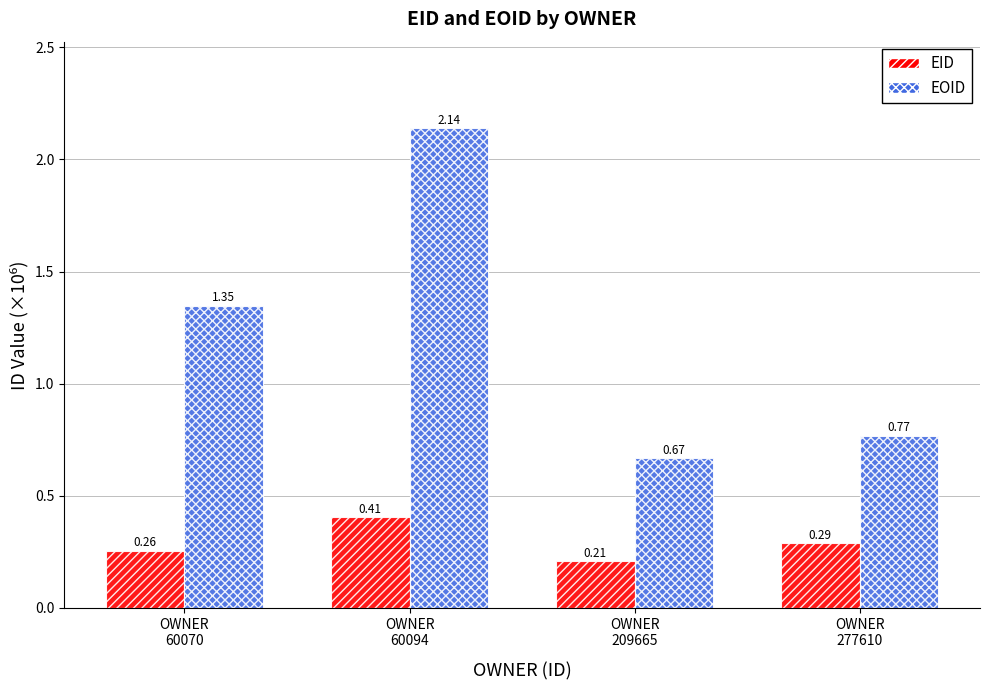

Which series has the largest range (max minus min)?

EOID